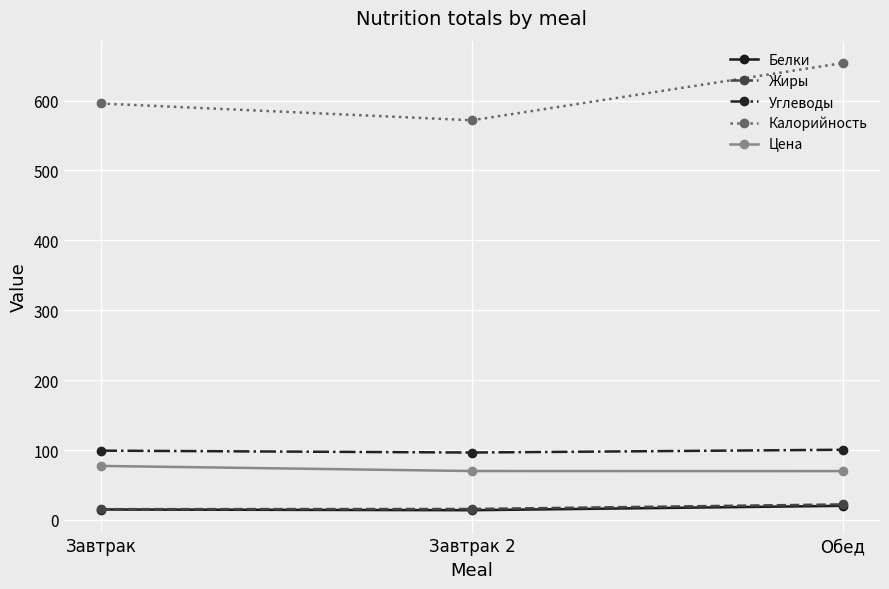

Where does the Цена series first go above 70?

Завтрак